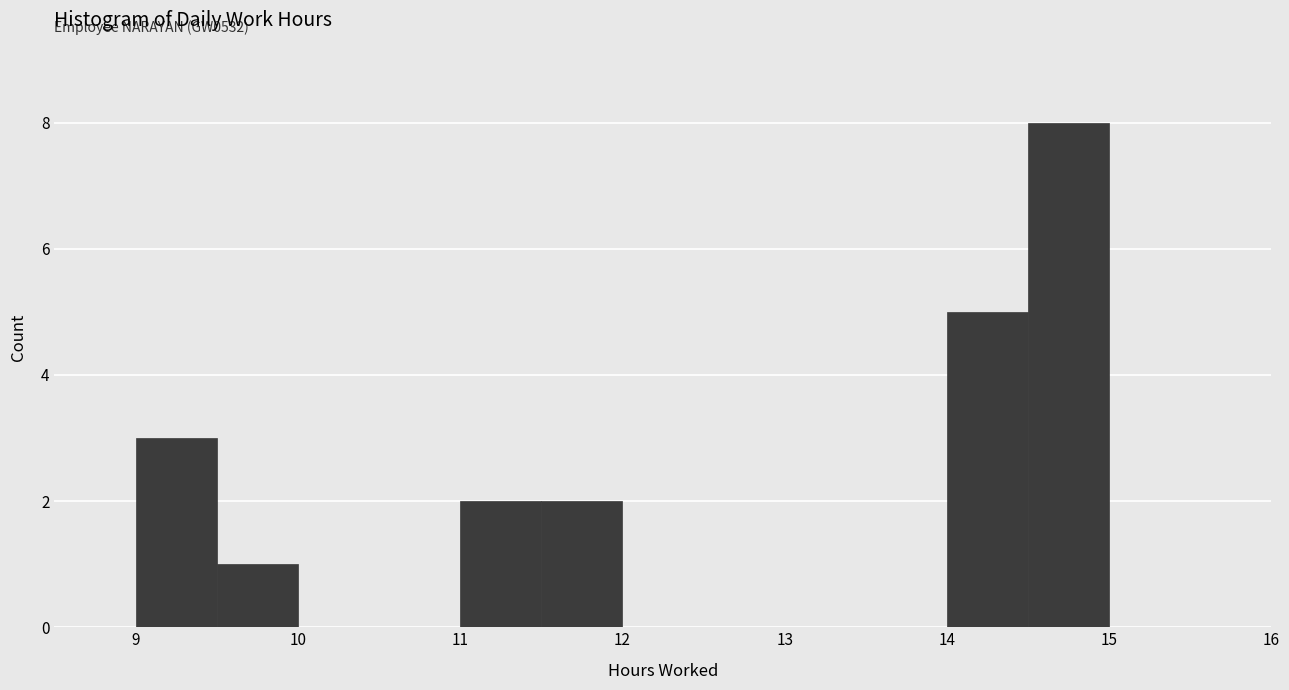

Over which range of the x-axis is the bar tallest?

14.5 to 15.0